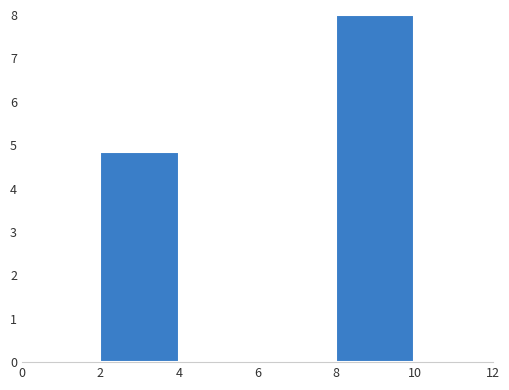

Reading left to right, transcribe this chart: for each bar, give the range it covers on the x-axis and its height. The values are not printed on the chart, so give them approximately, as read against the axis.

0 to 2: 0
2 to 4: 4.8
4 to 6: 0
6 to 8: 0
8 to 10: 8.0
10 to 12: 0